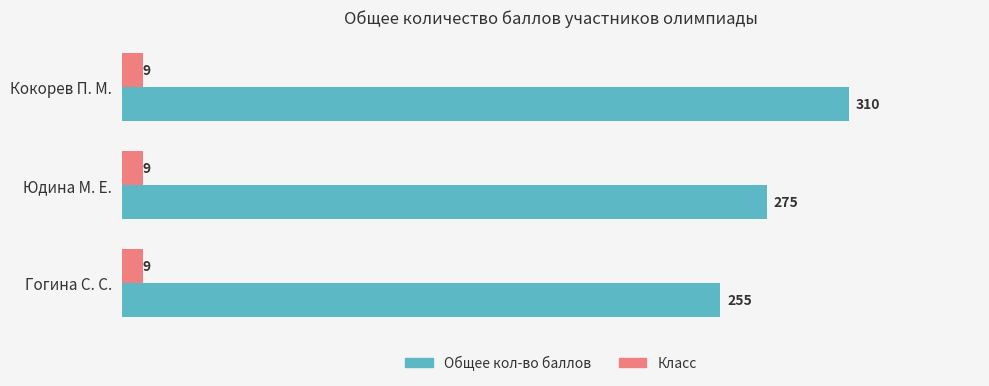

Which series has the largest total across all categories?

Общее кол-во баллов